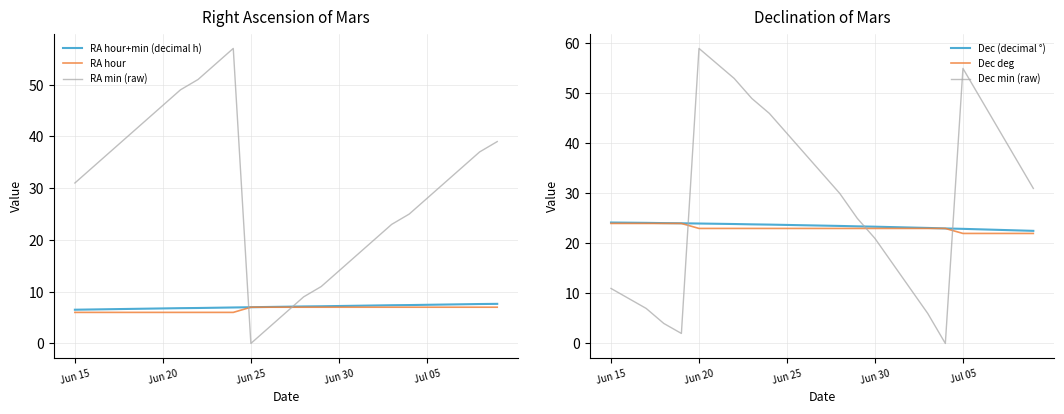

What is the minimum value for Dec deg?

22.0